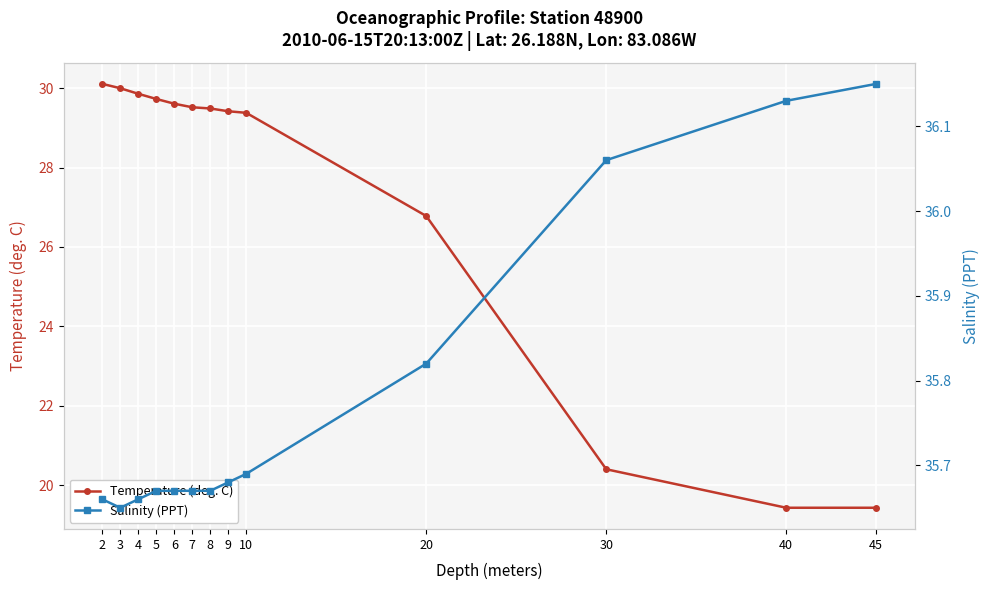

True or false: Salinity (PPT) and Temperature (deg. C) intersect in this chart.

False